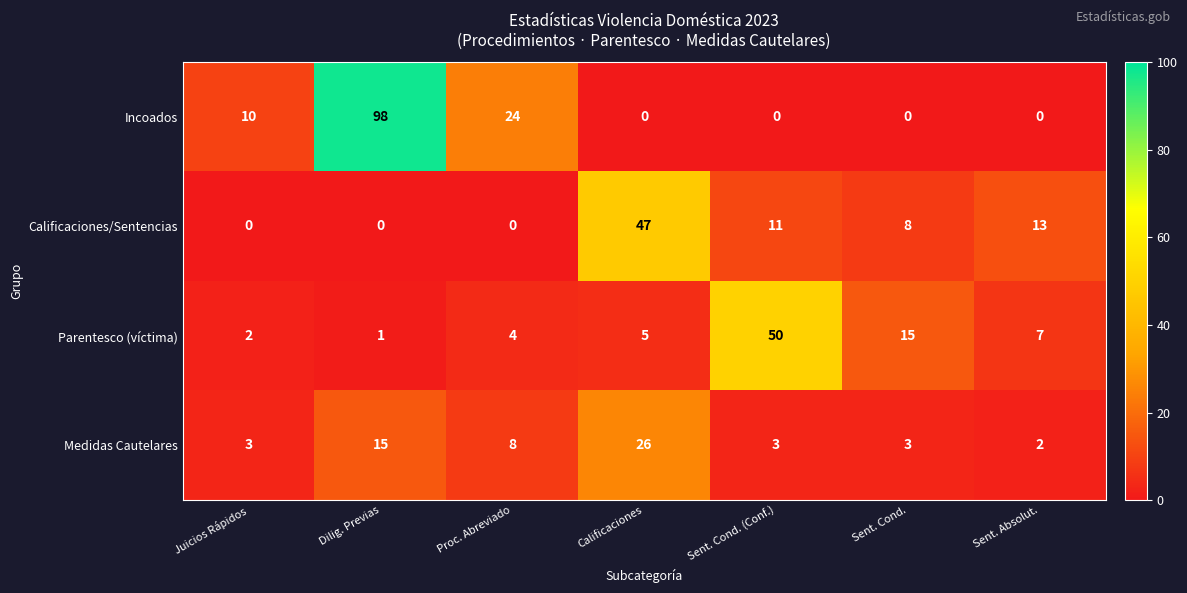

How many distinct data groups are displayed?

4